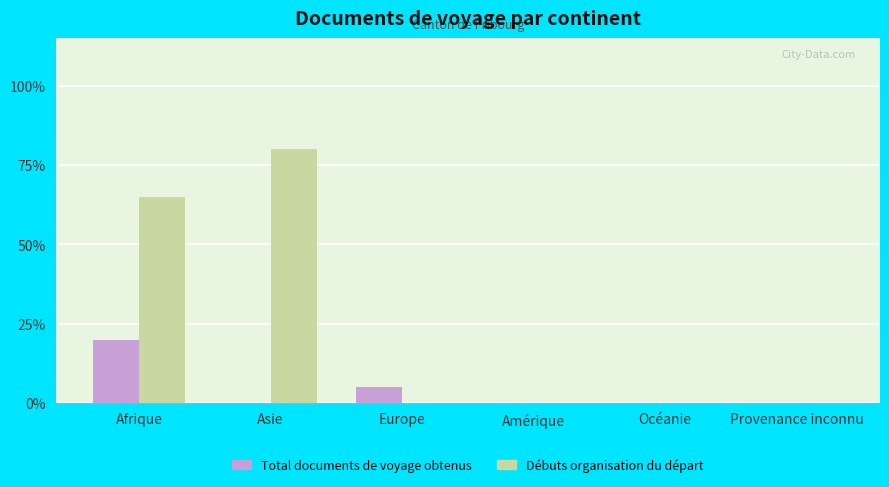

What are all the series names shown in the legend?

Total documents de voyage obtenus, Débuts organisation du départ